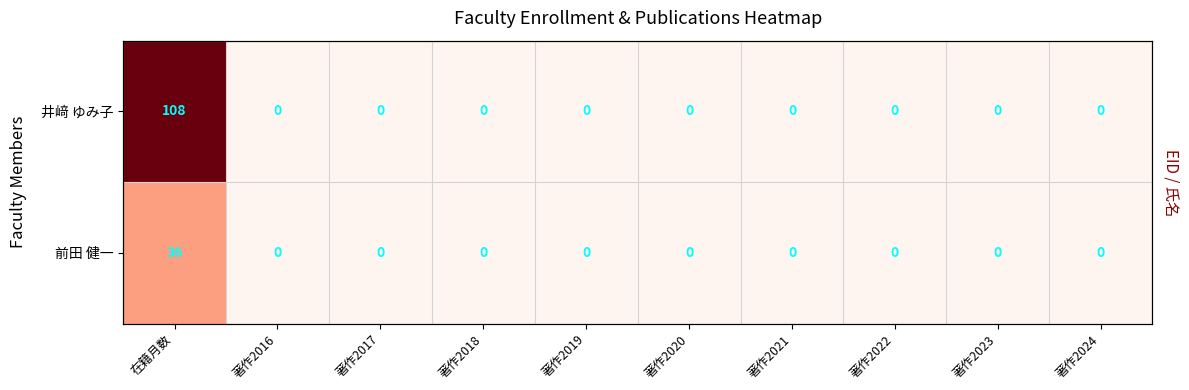

At how many categories does at least one series exceed 21?

1